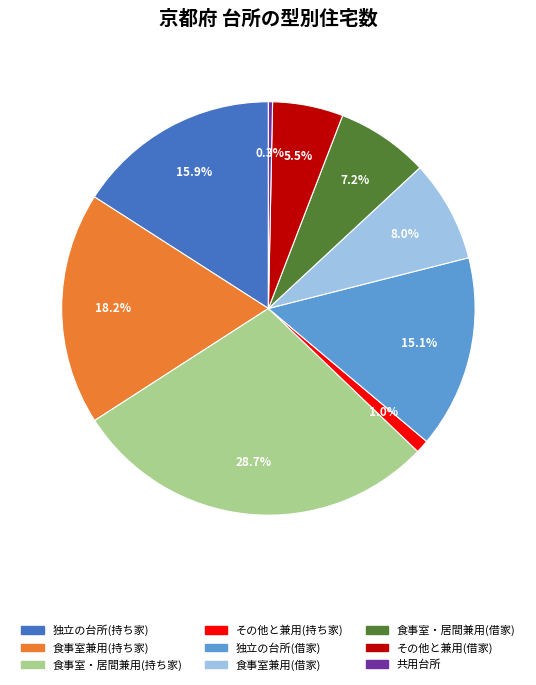

To the nearest percent, what portion does 食事室兼用(持ち家) represent?

18%